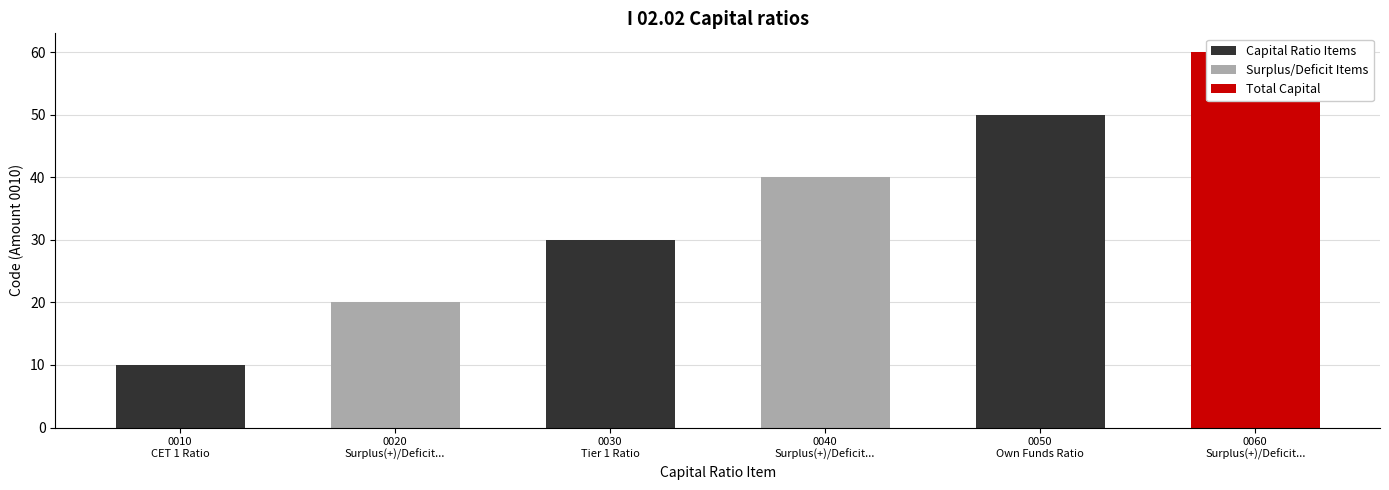

How many categories are shown in the chart?

6